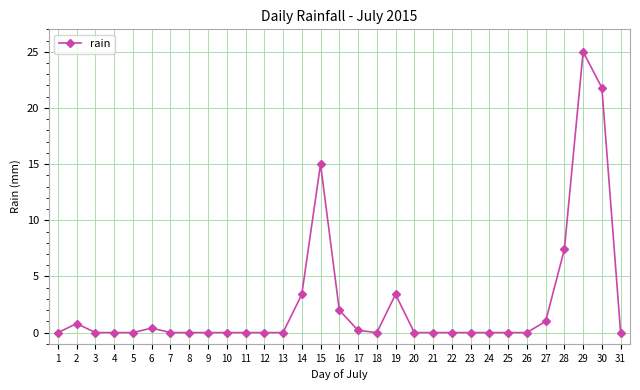

The value at 31 is 0.0. True or false?

True